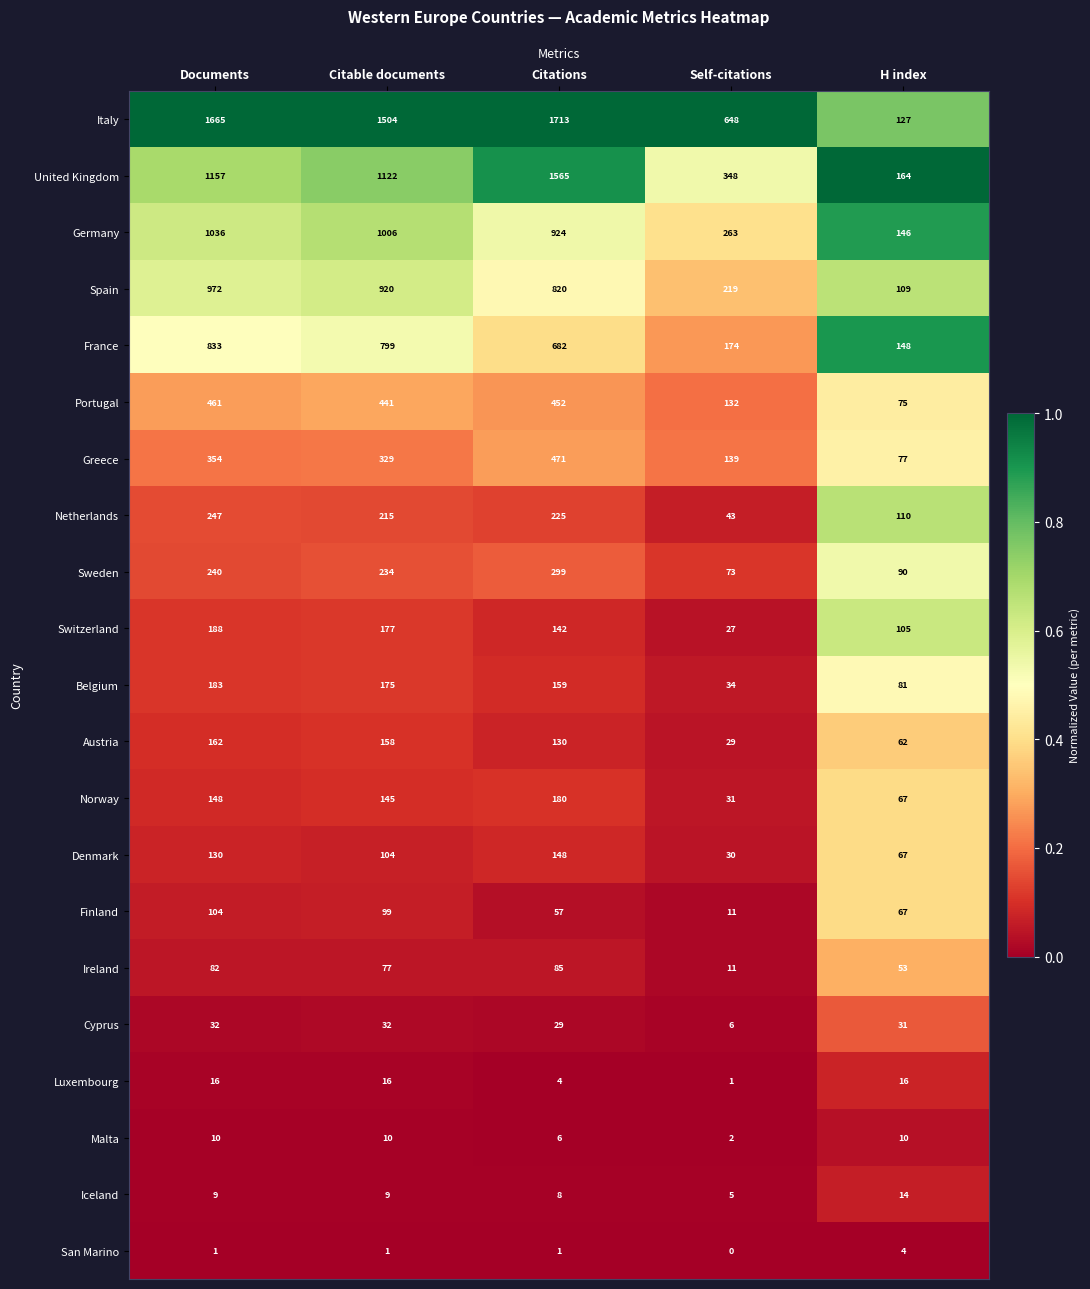

At how many categories does at least one series exceed 1118?

3